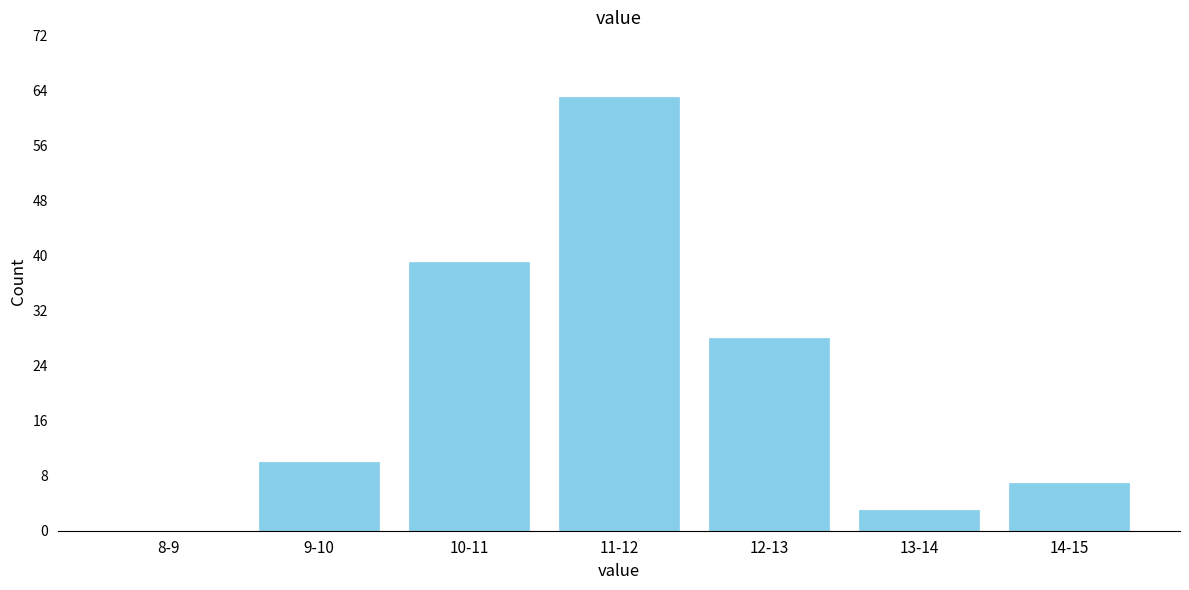

Reading right to left, extract all data points from this chart.

14-15=7	13-14=3	12-13=28	11-12=63	10-11=39	9-10=10	8-9=0